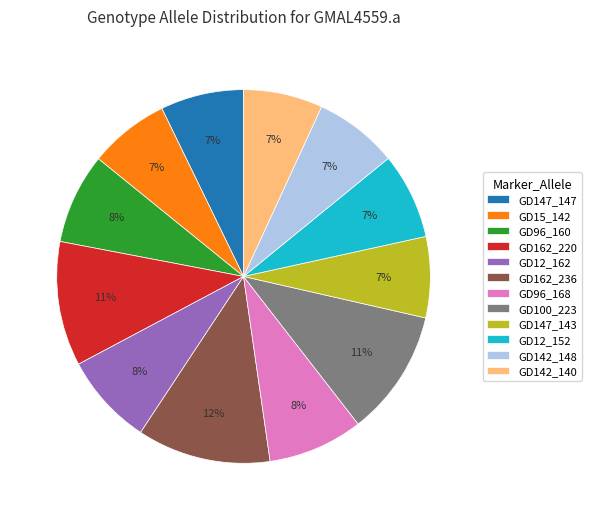

What percentage is the GD162_220 slice, to the nearest percent?

11%